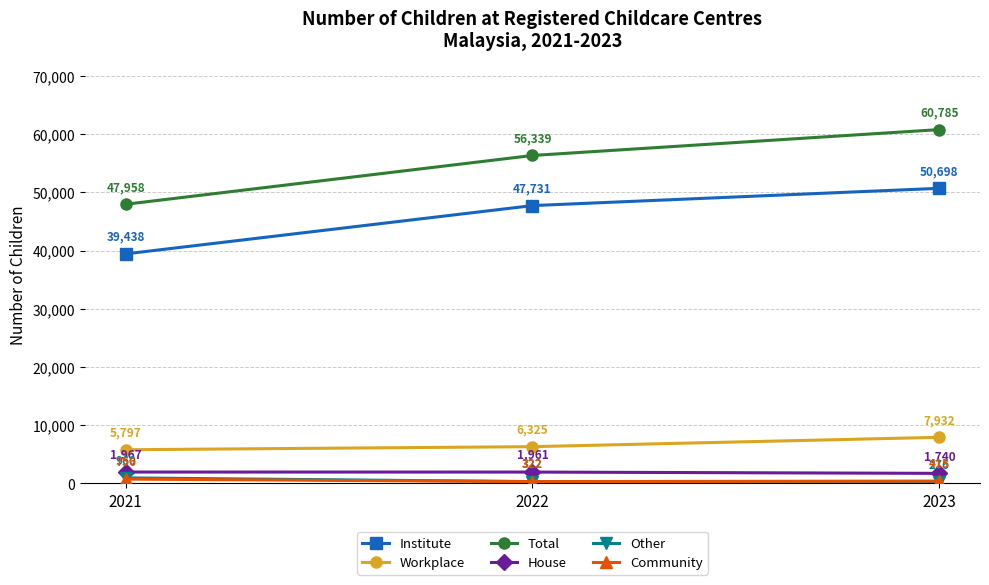

At which label does Workplace reach its minimum?

2021